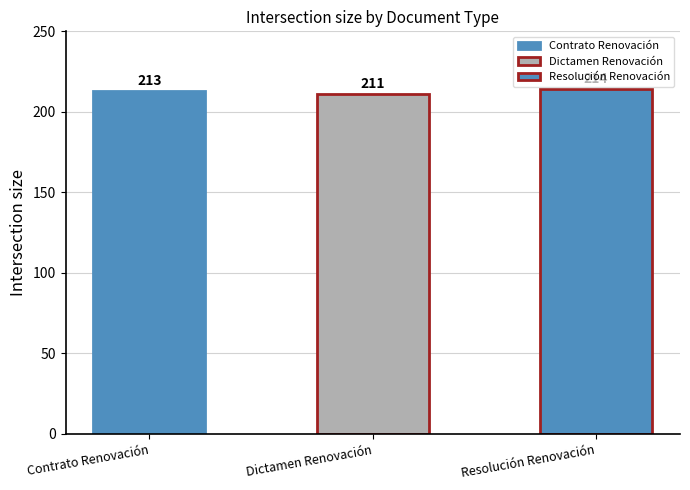

Read the value at Contrato Renovación.

213